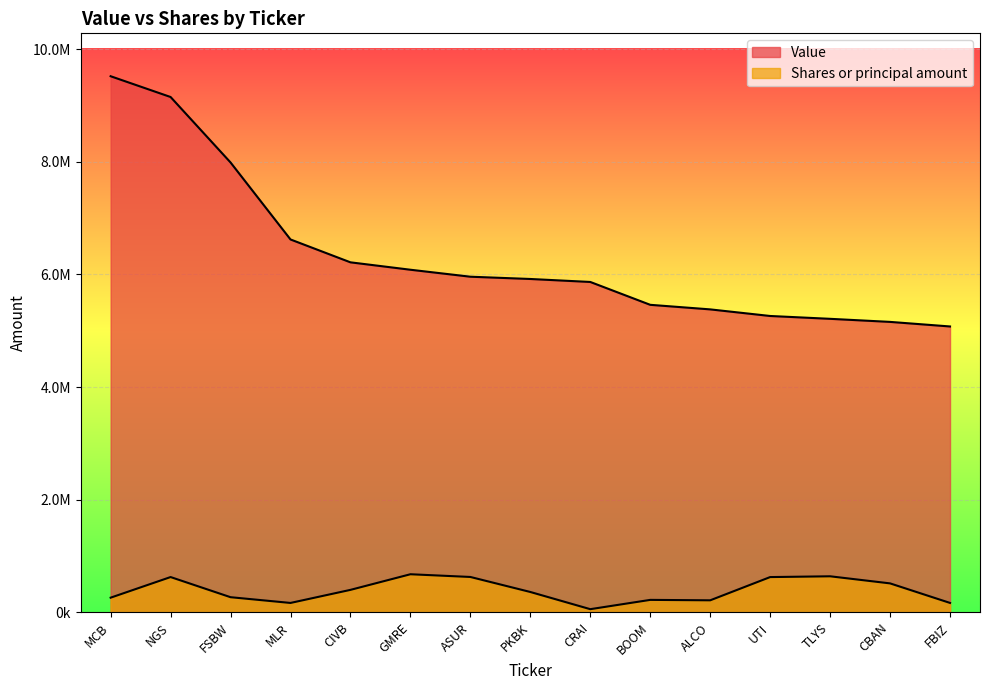

What is the label of the 1st point from the right?

FBIZ